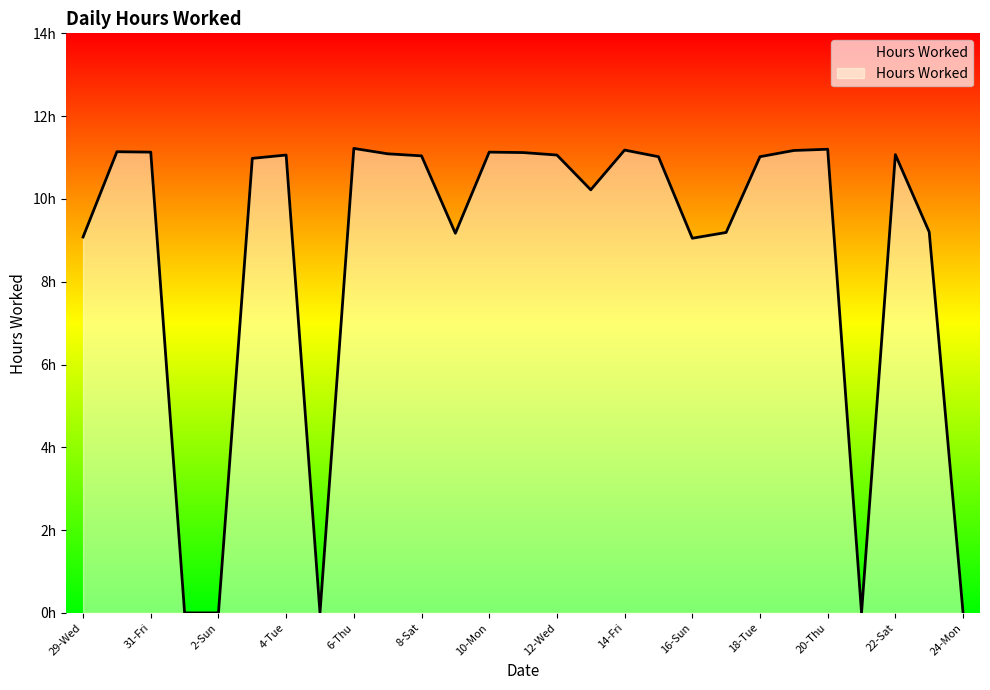

List the labels in order of value, largest first.

6-Thu, 20-Thu, 14-Fri, 19-Wed, 30-Thu, 31-Fri, 10-Mon, 11-Tue, 7-Fri, 22-Sat, 4-Tue, 12-Wed, 8-Sat, 15-Sat, 18-Tue, 3-Mon, 13-Thu, 23-Sun, 17-Mon, 9-Sun, 29-Wed, 16-Sun, 1-Sat, 2-Sun, 5-Wed, 21-Fri, 24-Mon